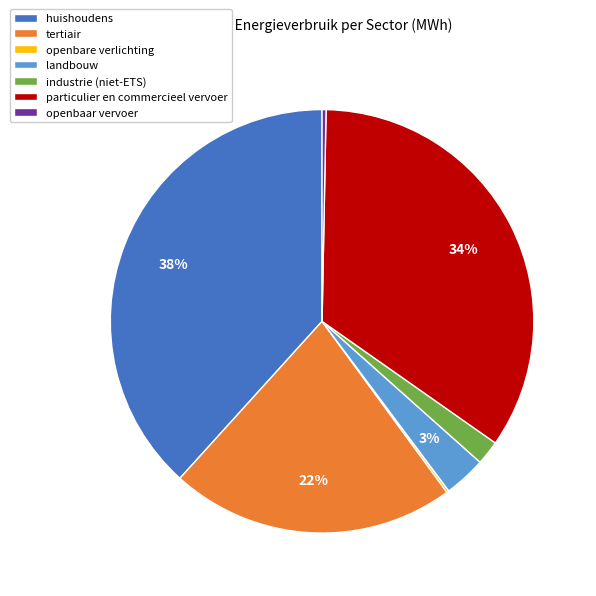

What is the ratio of the value at industrie (niet-ETS) to the value at openbaar vervoer?

6.1